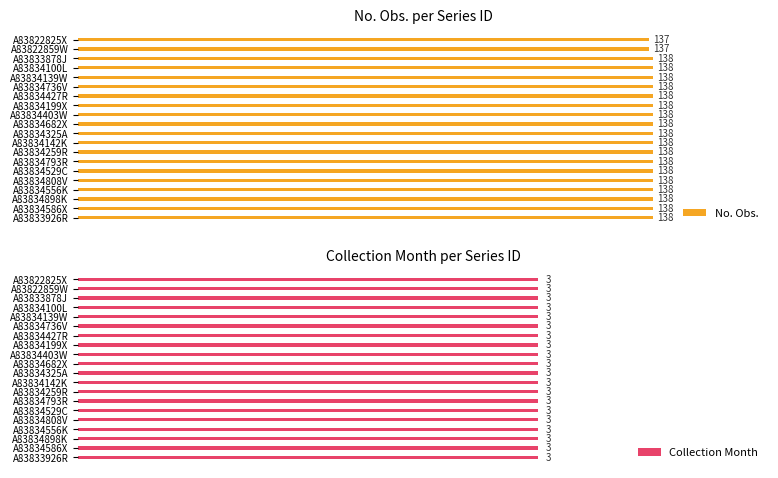

Rank the series by their average value, from highest to lowest.

No. Obs., Collection Month